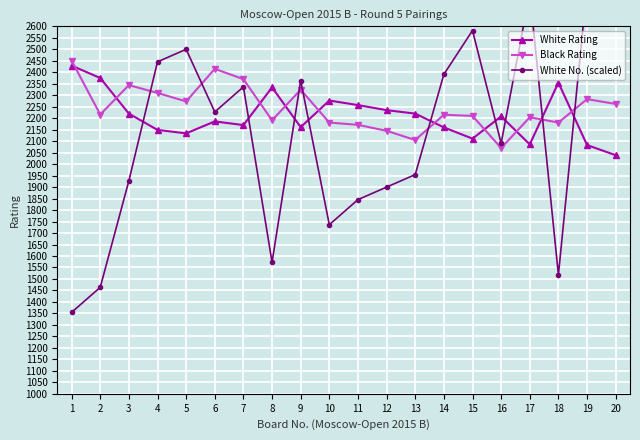

True or false: White No. (scaled) has a value of 2175.7 at 1.

False